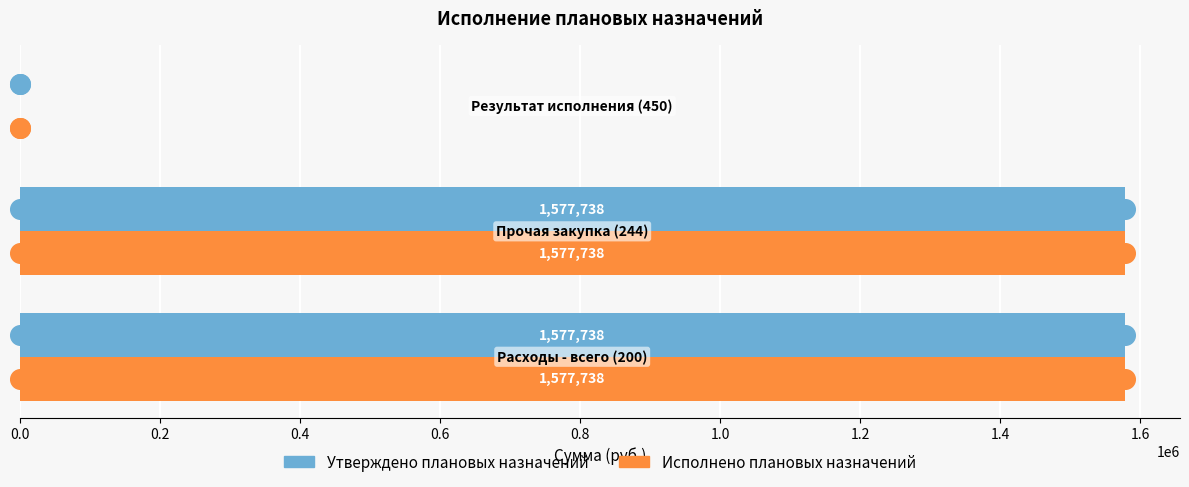

At how many categories does at least one series exceed 1506135?

2